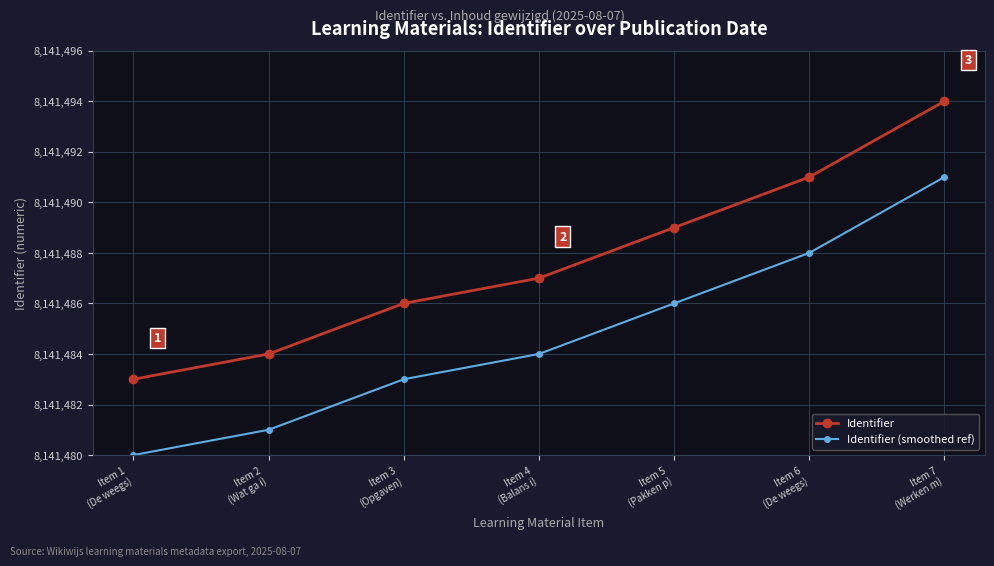

List the series in order of their overall mean, lowest first.

Identifier (smoothed ref), Identifier